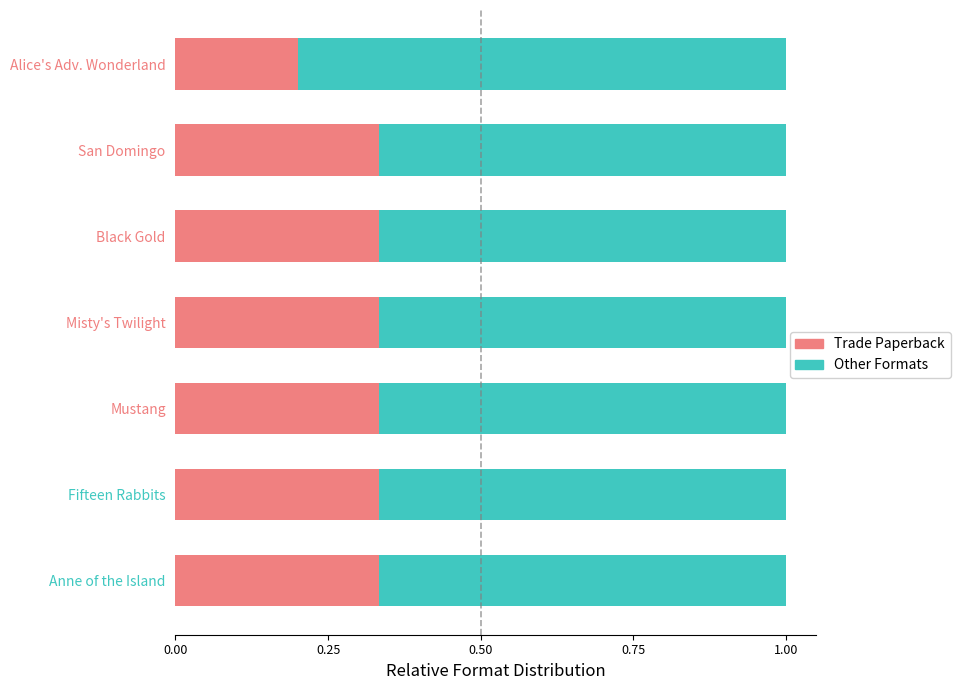

The value of Trade Paperback at Fifteen Rabbits is 0.5. True or false?

False